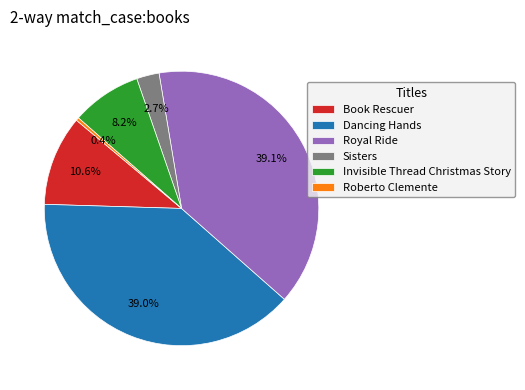

To the nearest percent, what is the combined percentage of Dancing Hands and Roberto Clemente?

39%